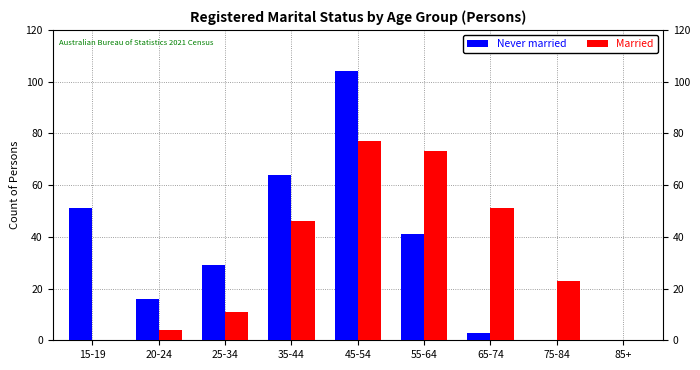

The Never married series shows 104 at 45-54. True or false?

True